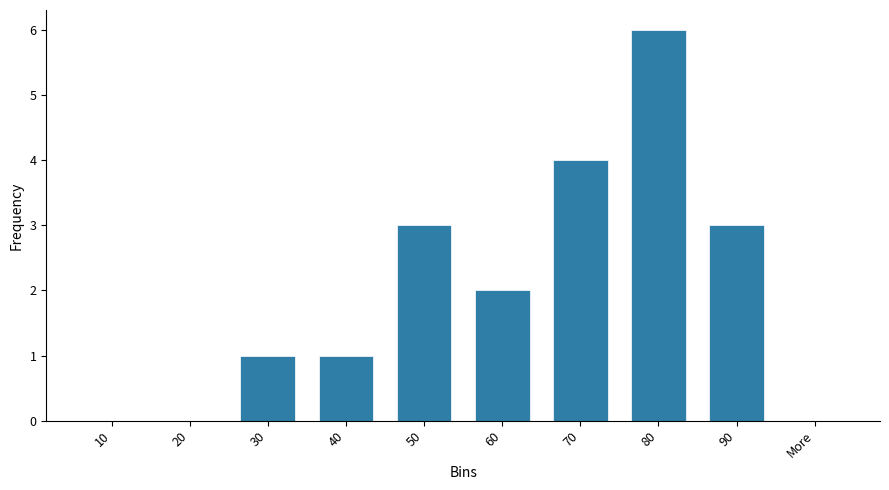

The chart shows a value of 0 at 10. True or false?

True